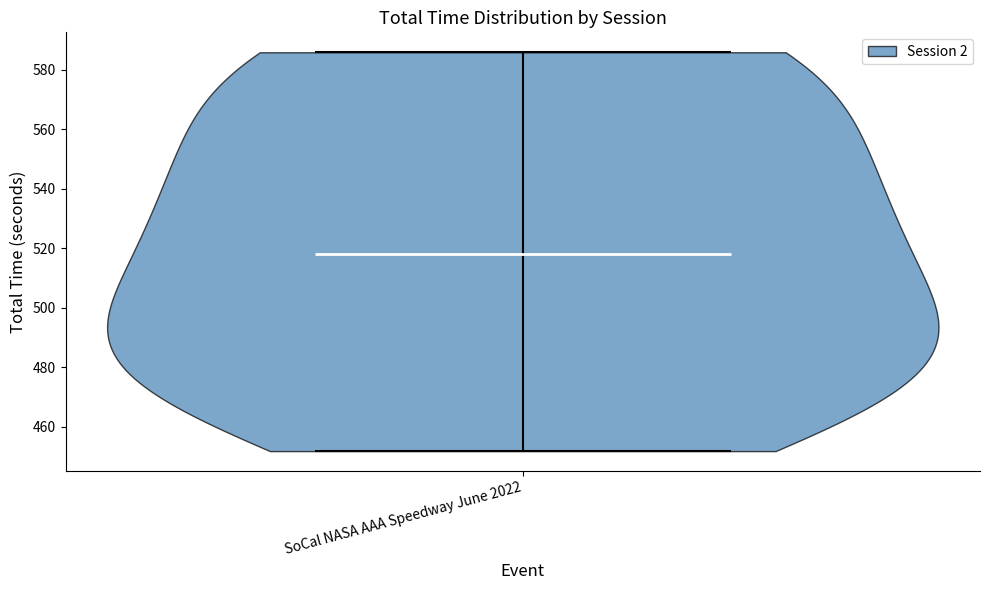

What is the lowest point the violin for SoCal NASA AAA Speedway June 2022 reaches on the y-axis? The values are not printed on the chart, so give them approximately, as read against the axis.

452